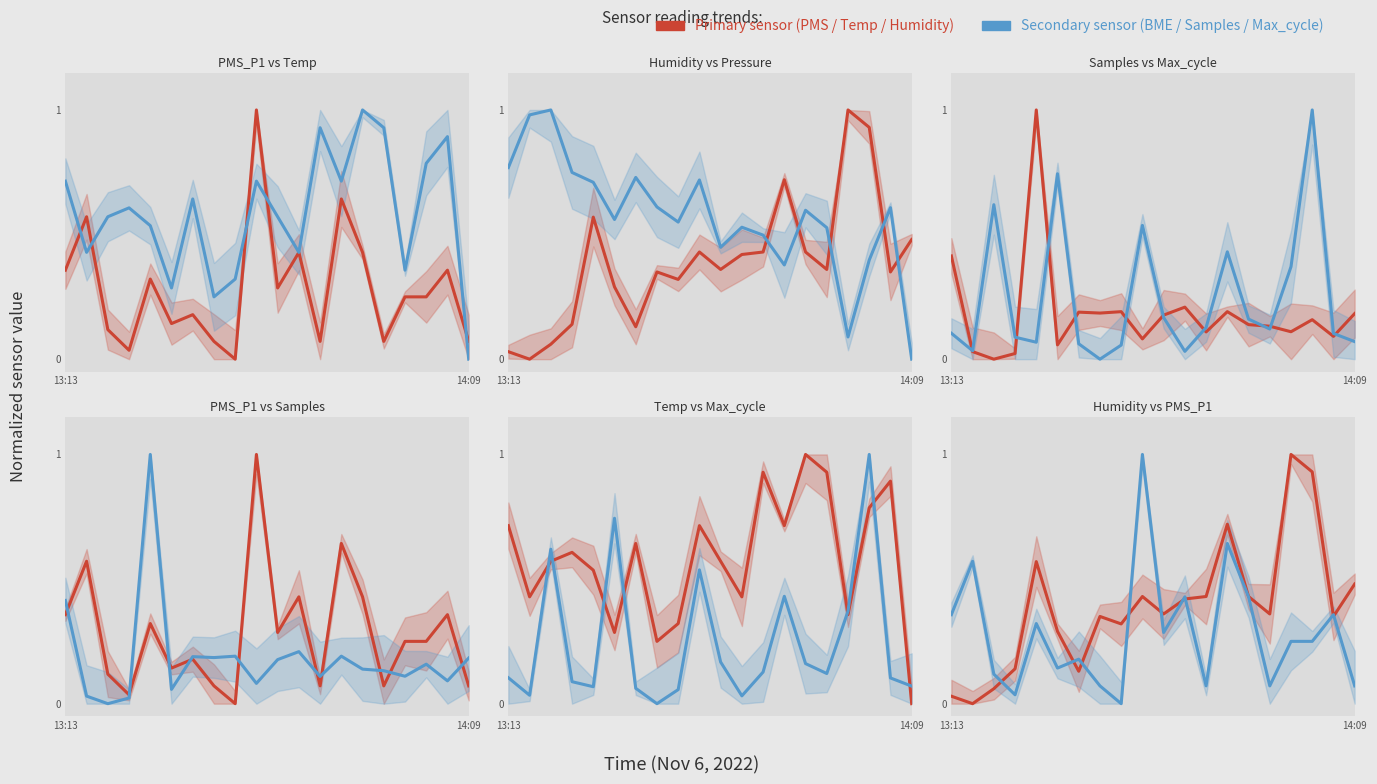

True or false: Samples has more than 1 points higher than both neighbors.

True